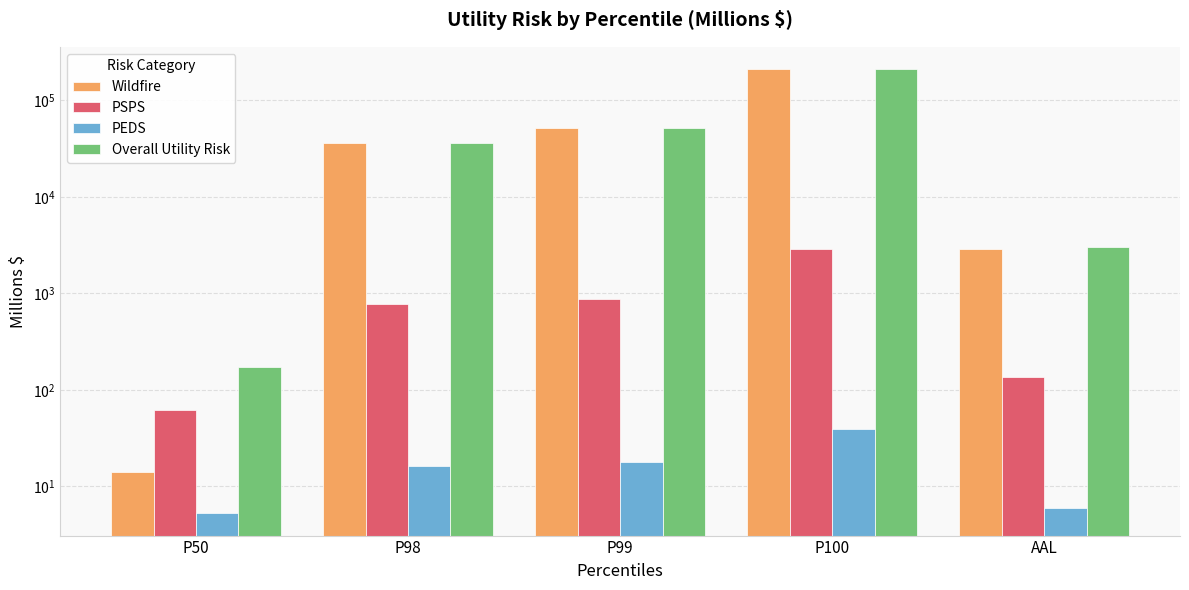

What is the sum of all Wildfire values?

302159.4